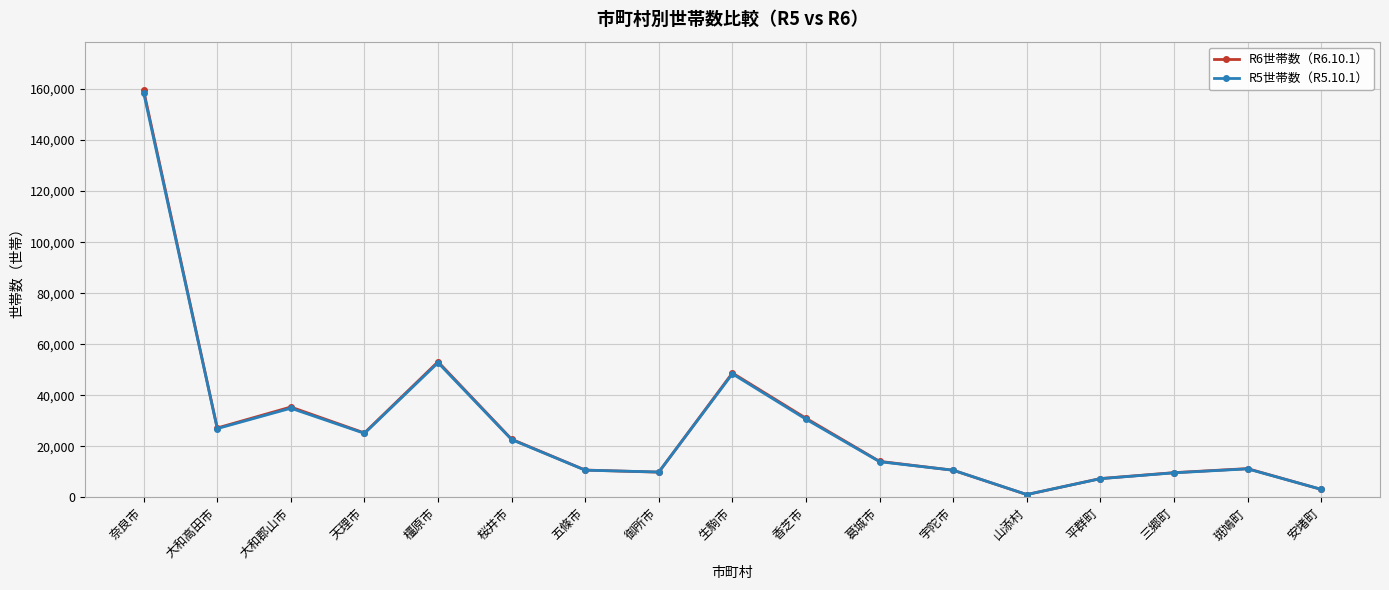

What position from the right is 天理市?

14